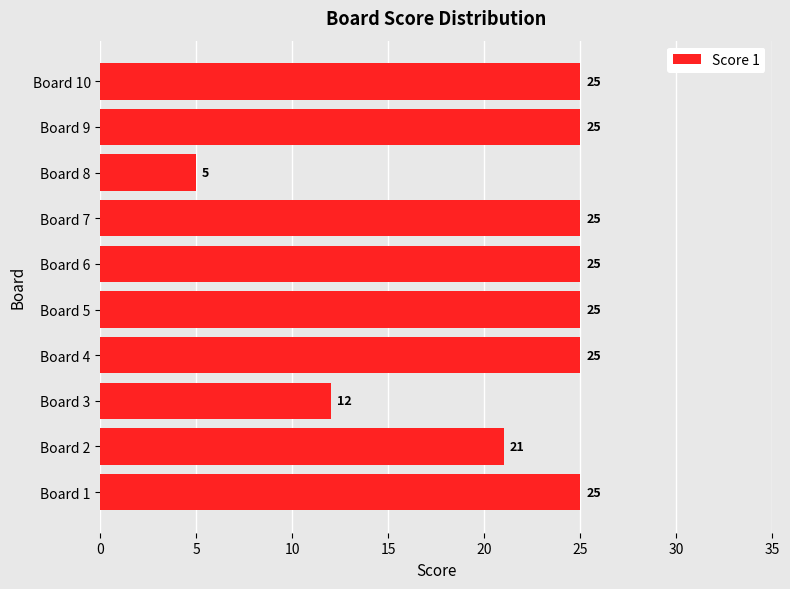

What is the difference between the maximum and minimum values?

20